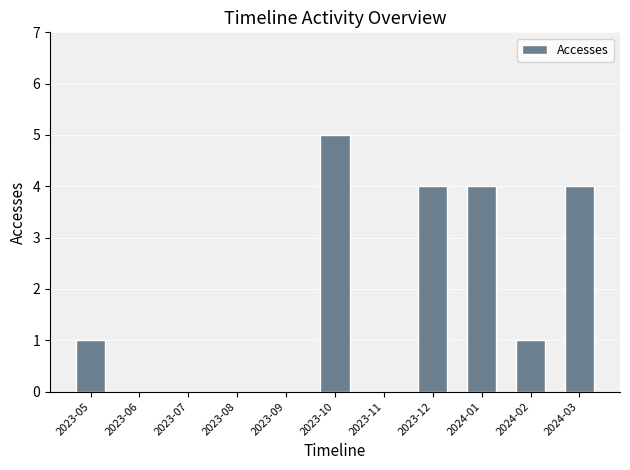

What is the greatest value displayed?

5